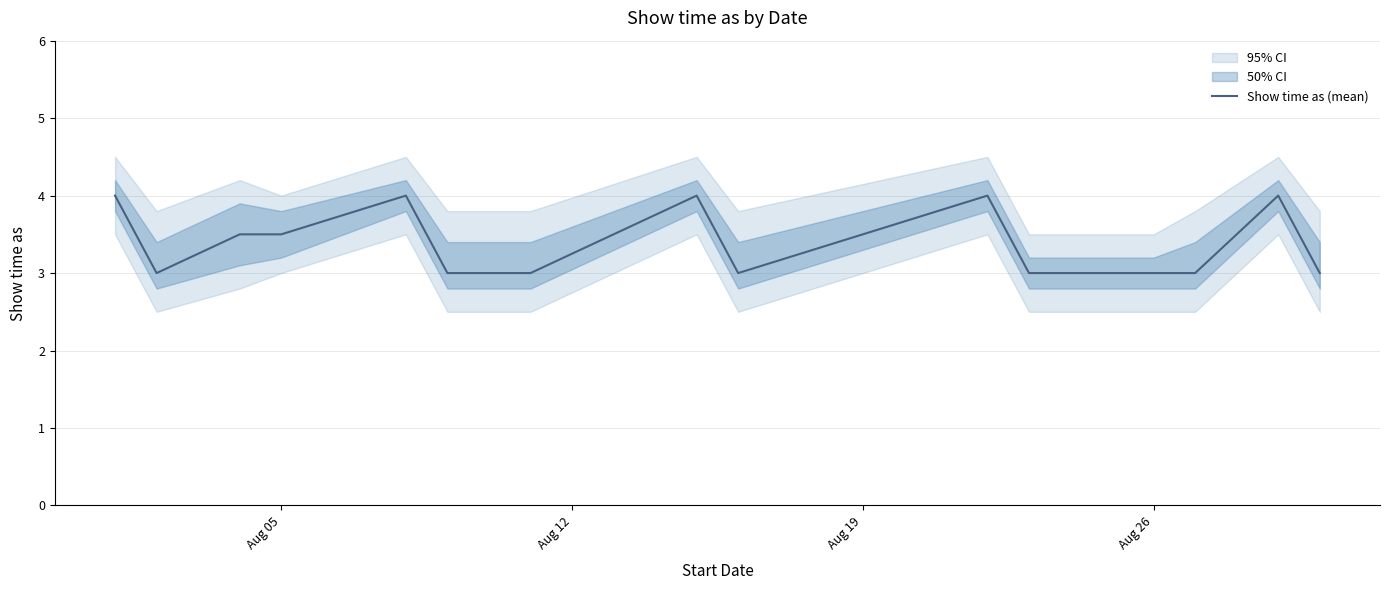

What is the lowest value of the Show time as (mean) series?

3.0